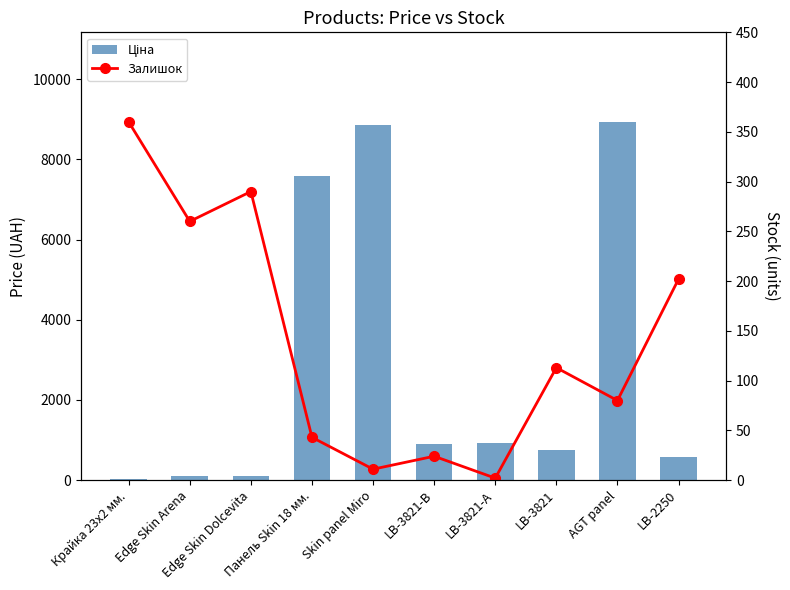

Is it true that Залишок equals 175.8 at LB-3821?

False